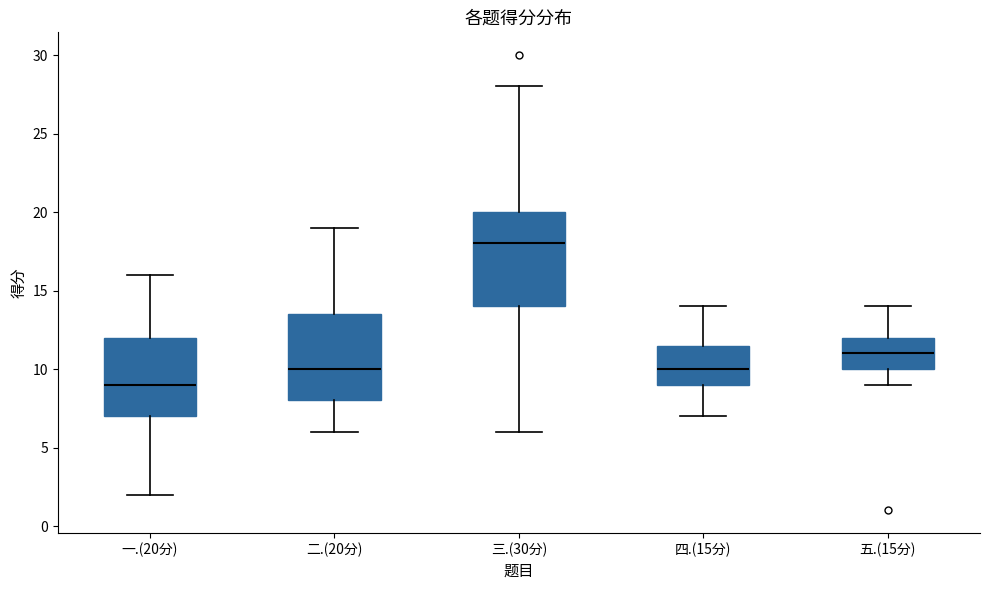

Which box is the tallest, from its lower edge to its upper edge?

三.(30分)